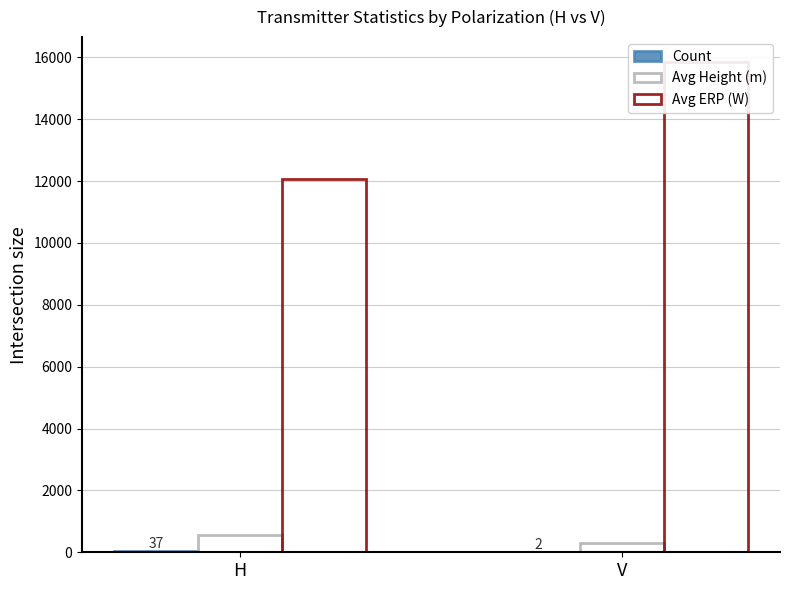

At which category is the sum across all series the highest?

V